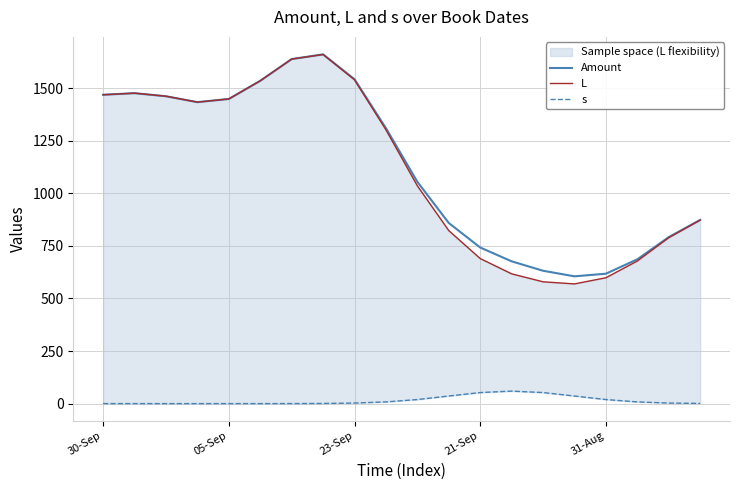

At which category is the sum across all series the highest?

7